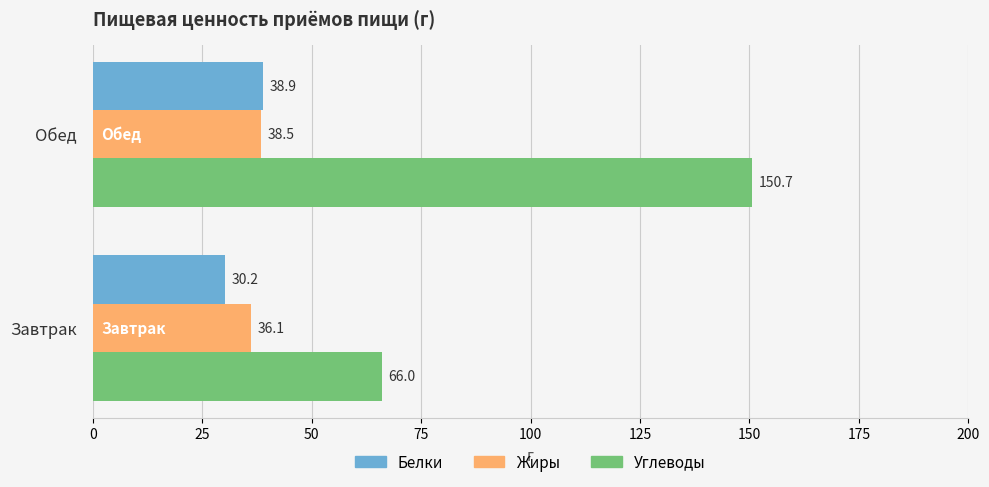

What is the spread (max minus min) of values at Завтрак?

35.8